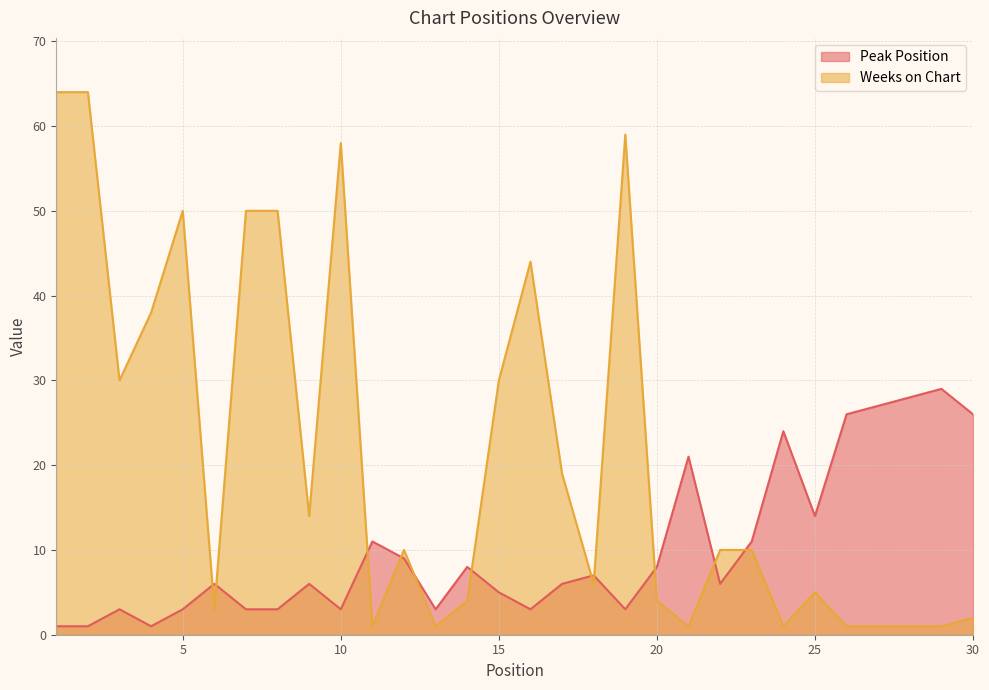

What is the sum of the Weeks on Chart values at 29 and 13?

2